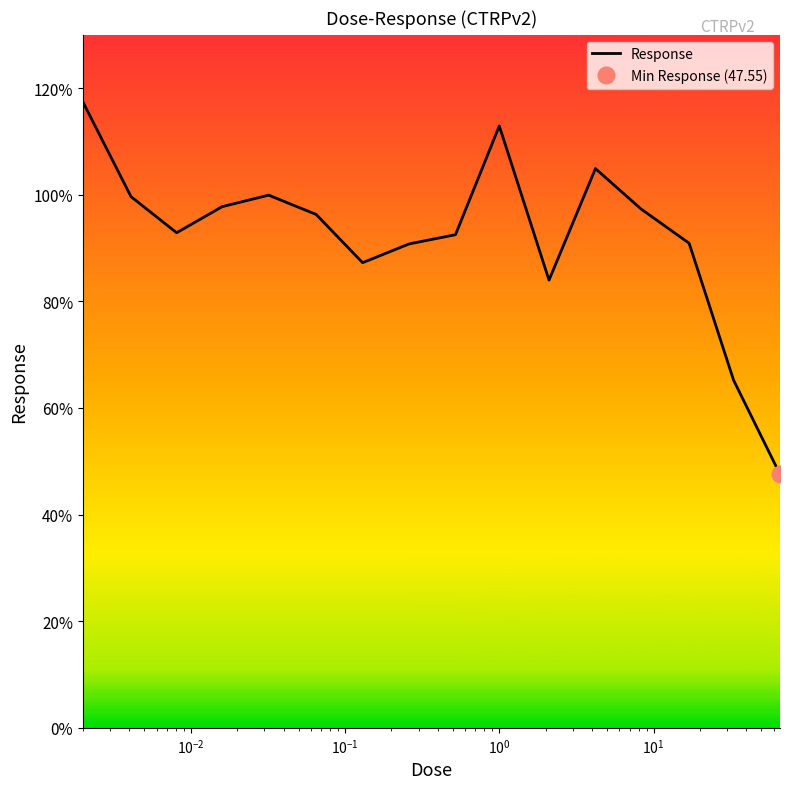

What is the difference between the maximum and minimum values?

69.9